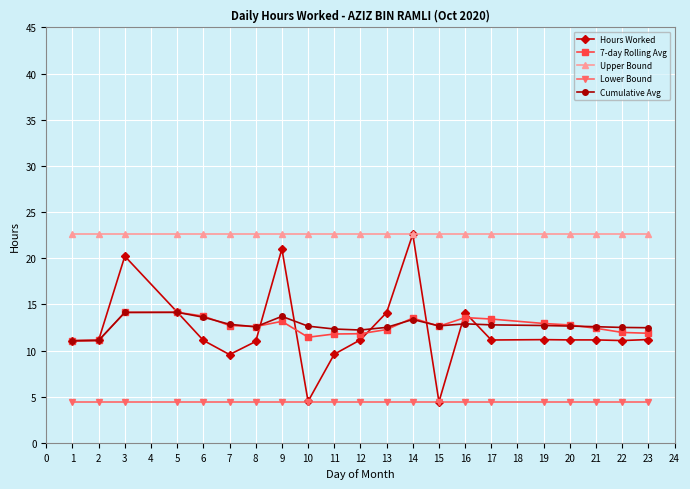

True or false: Lower Bound and 7-day Rolling Avg intersect in this chart.

False